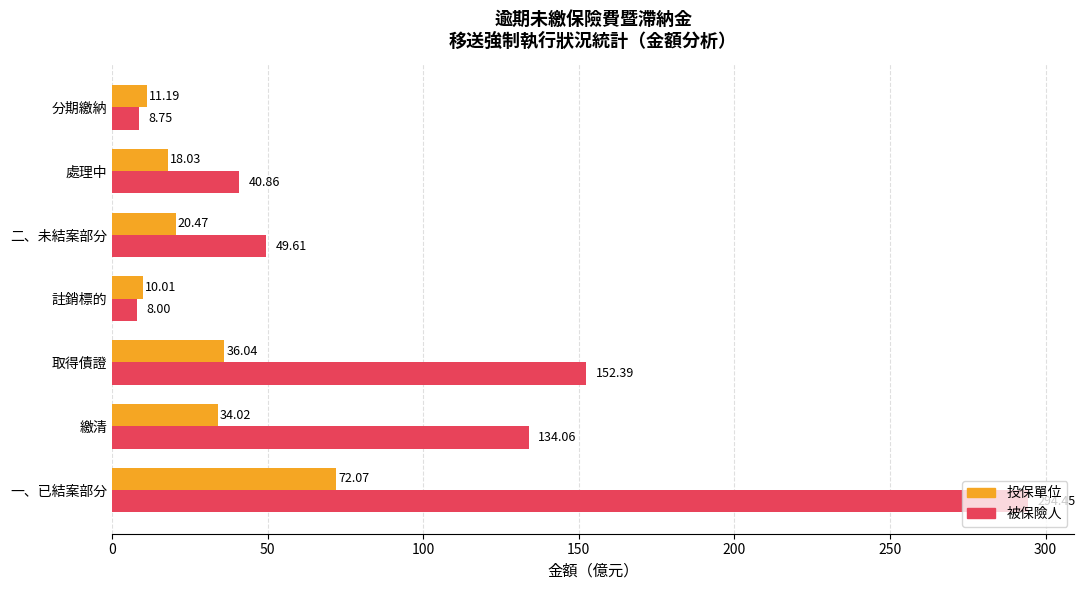

What is the difference between the highest and lowest values at 註銷標的?

2.0